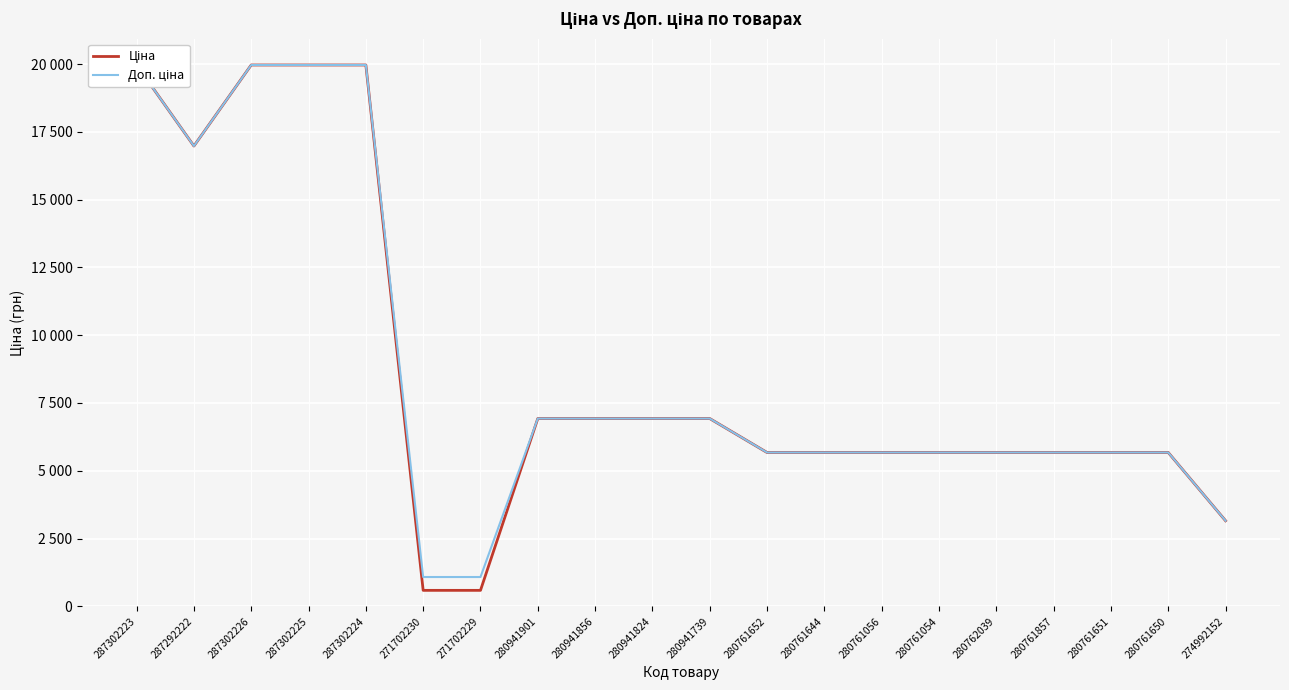

What is the average value of the Доп. ціна series?

8762.4